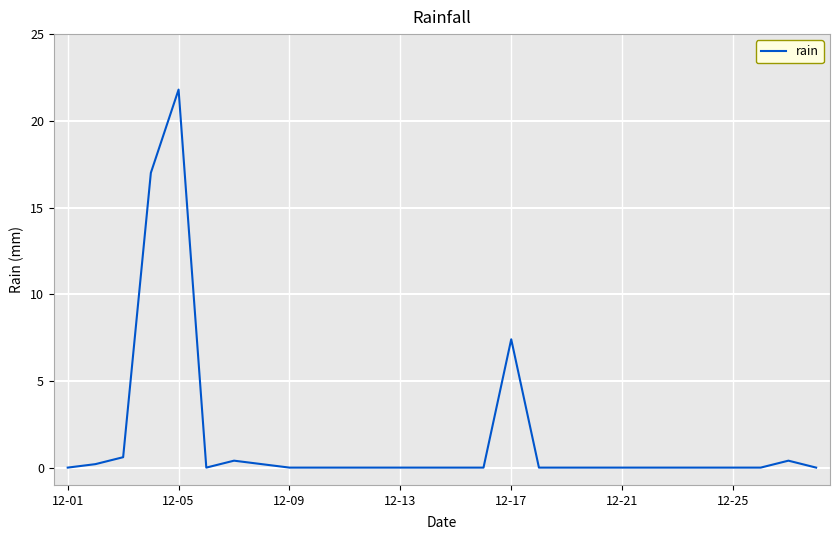

What is the maximum value shown in the chart?

21.8